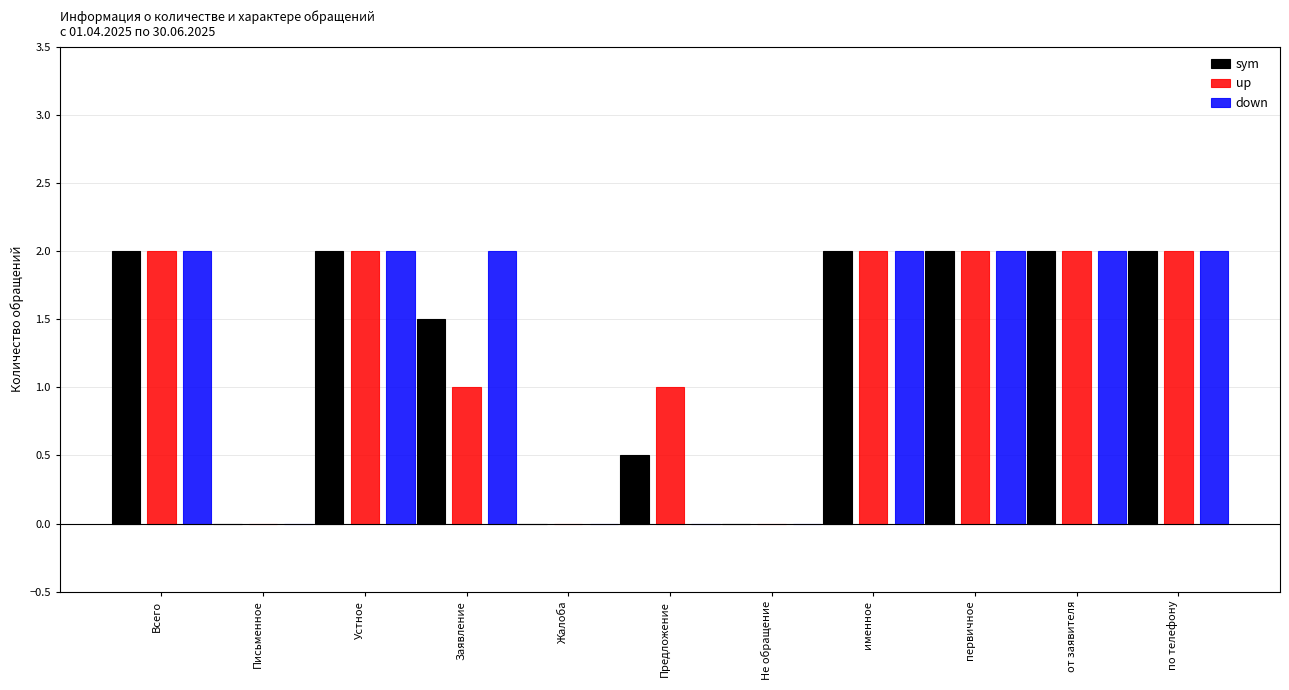

Between Жалоба and Предложение, which series saw the biggest shift?

up